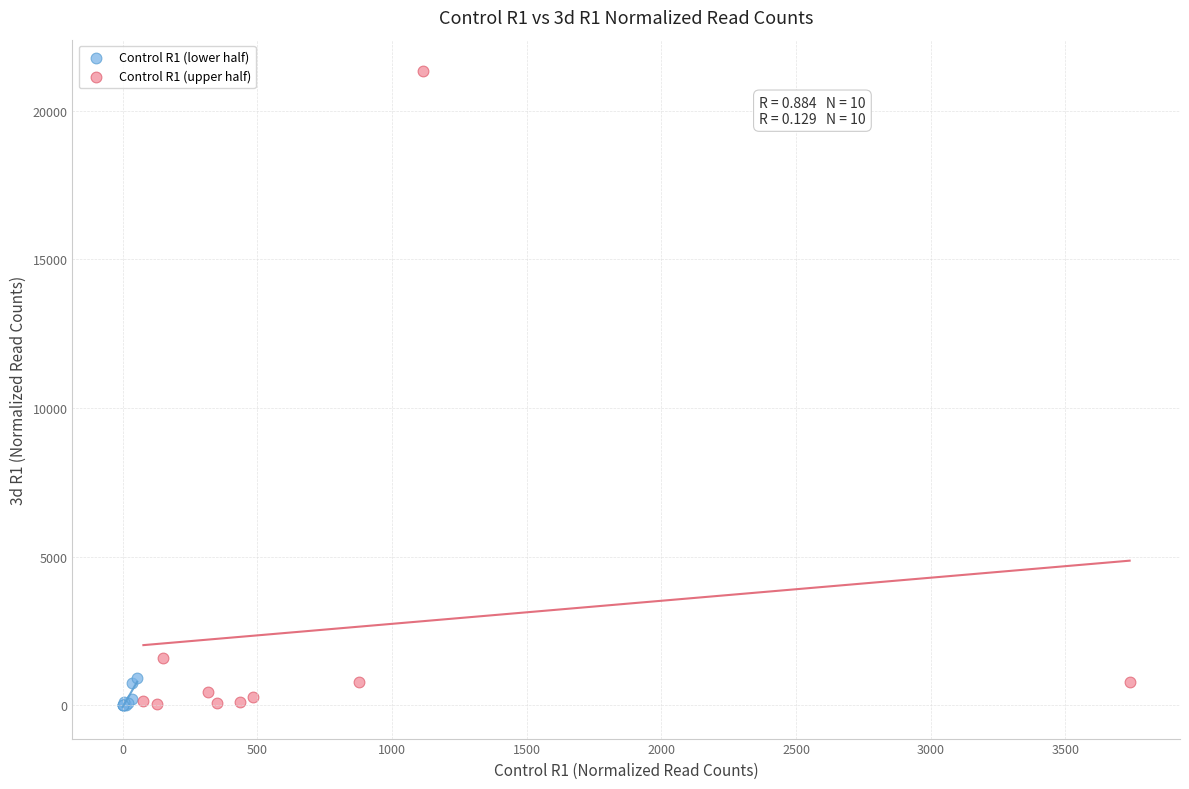

Which series has the largest Y range (max minus min)?

Control R1 (upper half)